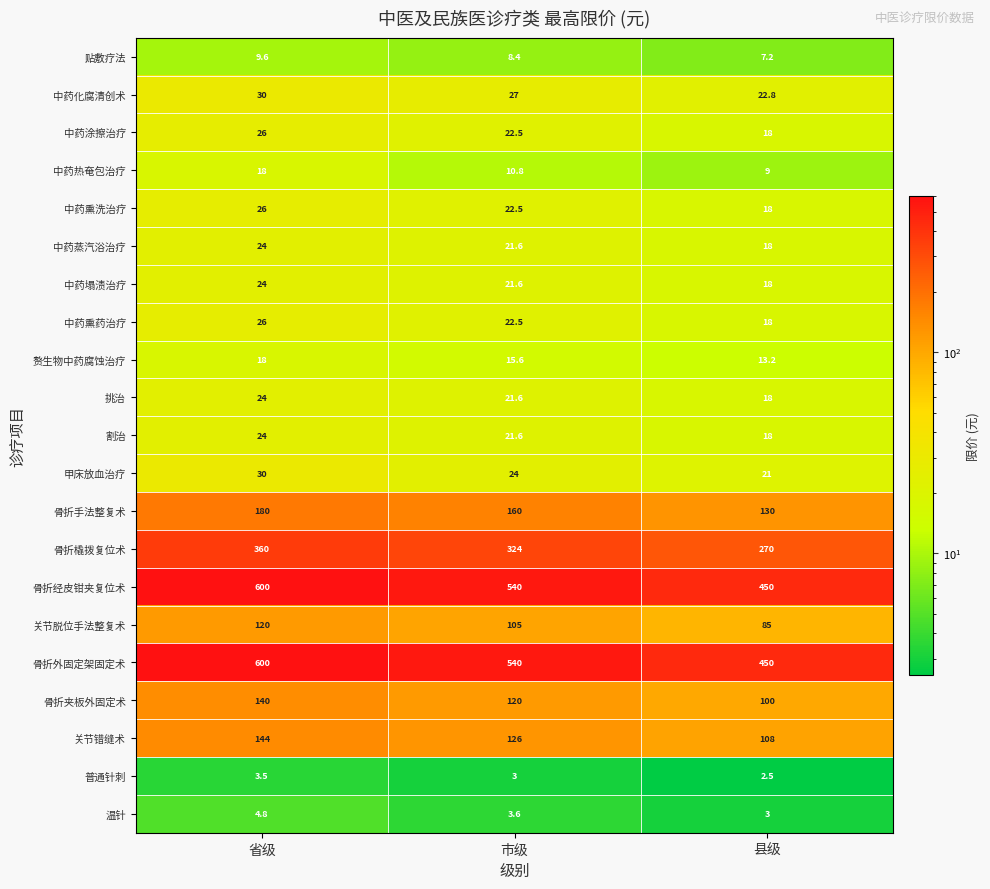

The value of 中药熏洗治疗 at 县级 is 31.5. True or false?

False